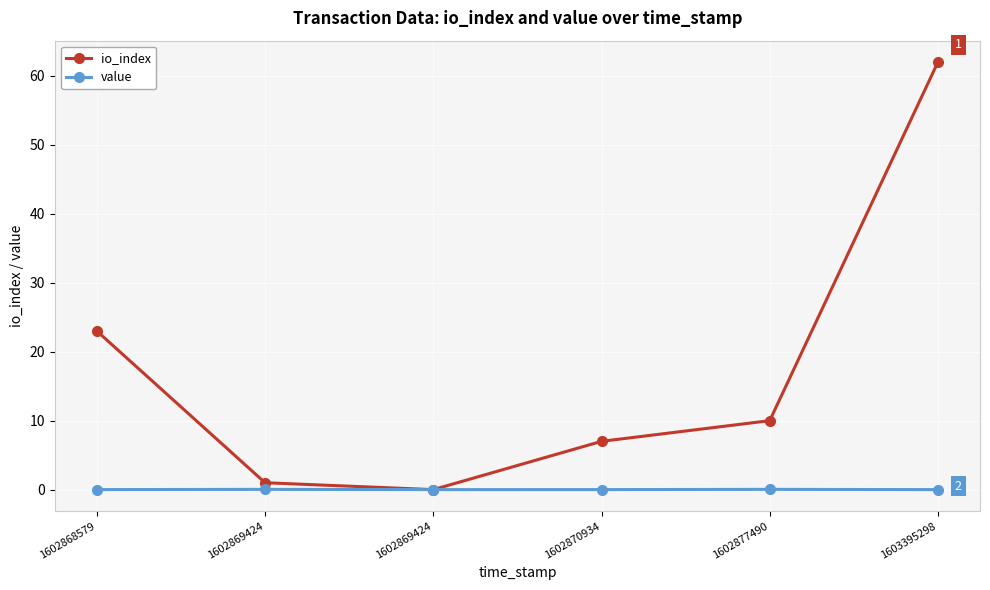

Reading left to right, transcribe all the data shown in this chart.

io_index: 1602868579=23.0	1602869424=1.0	1602869424=0.0	1602870934=7.0	1602877490=10.0	1603395298=62.0
value: 1602868579=0.0	1602869424=0.0	1602869424=0.0	1602870934=0.0	1602877490=0.0	1603395298=0.0